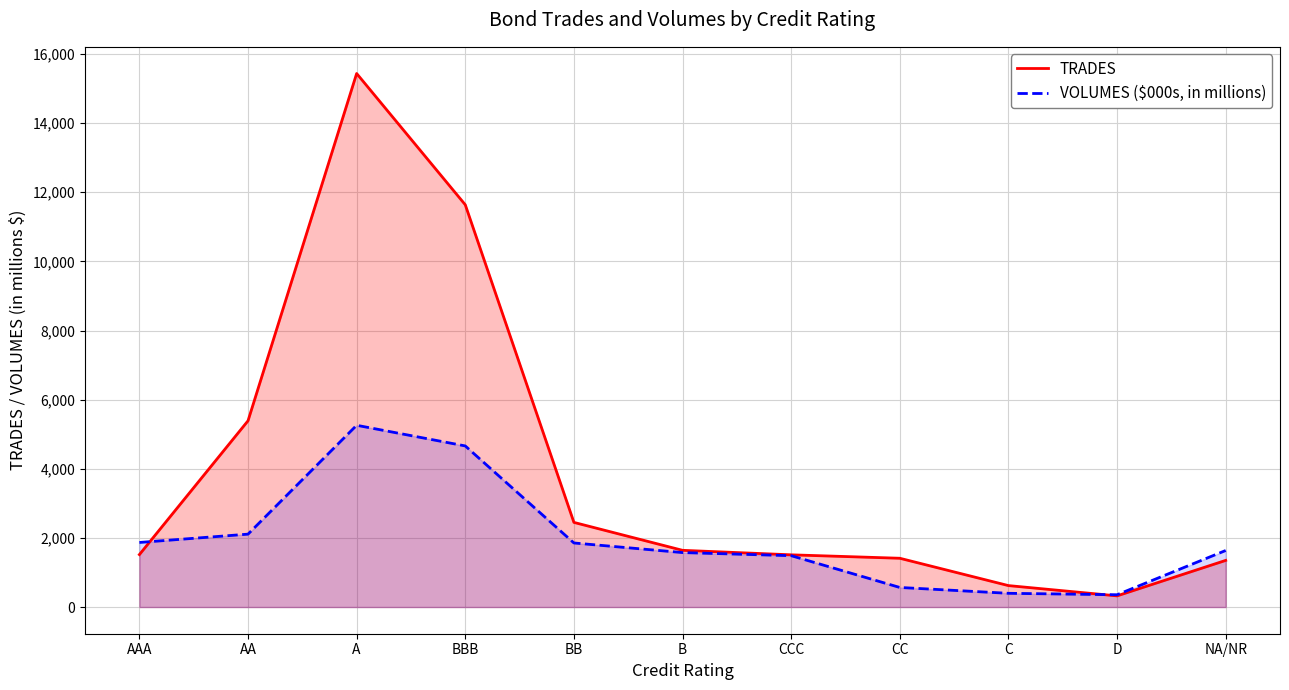

What is the difference between the highest and lowest values at B?

65.4